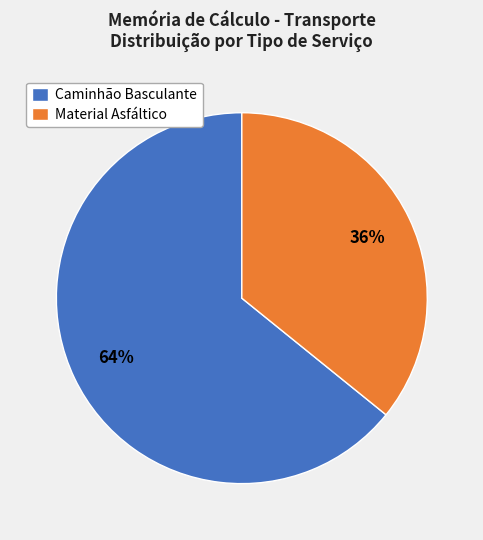

The Caminhão Basculante slice represents 64% of the pie. True or false?

True